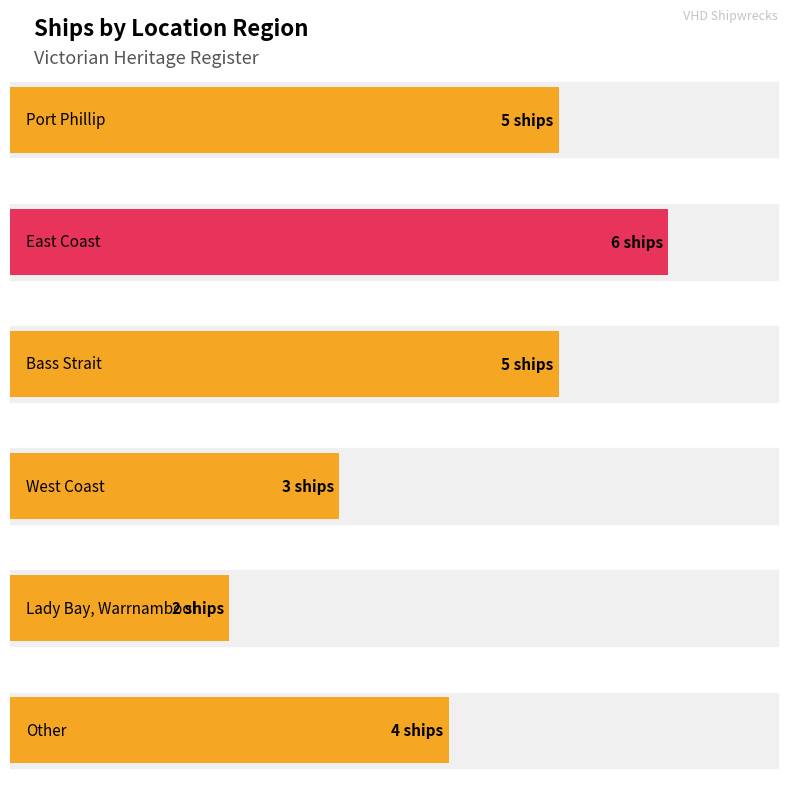

At which label does the data first exceed 5?

East Coast